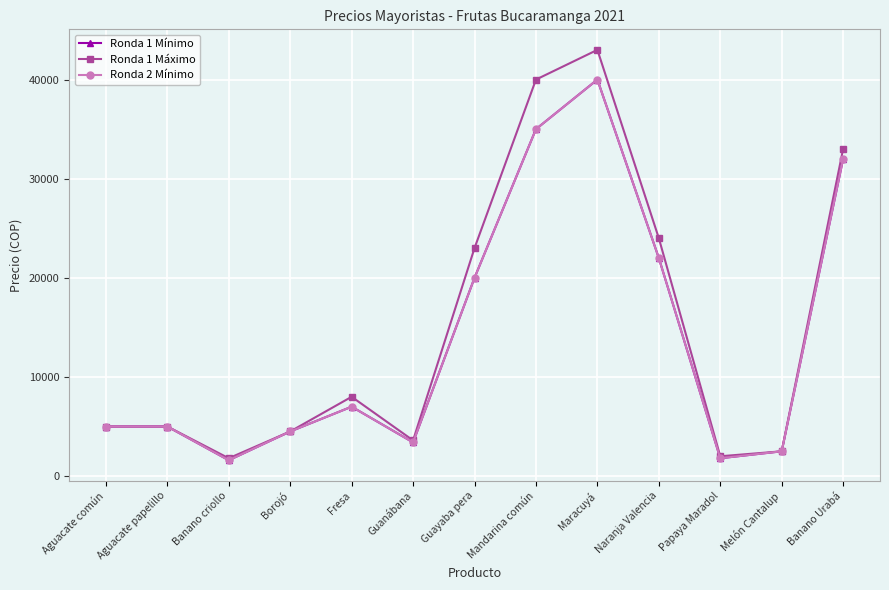

Where is Ronda 1 Mínimo nearest to the value 20800?

Guayaba pera